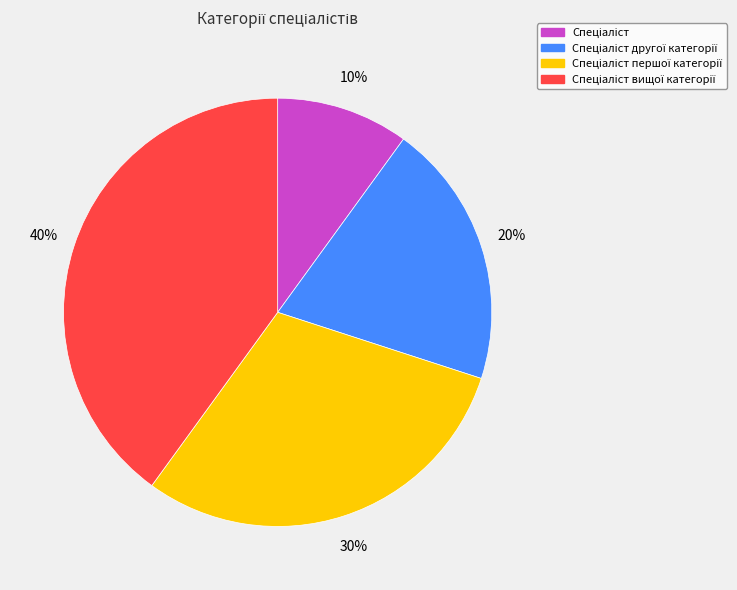

To the nearest percent, what is the average slice percentage?

25%